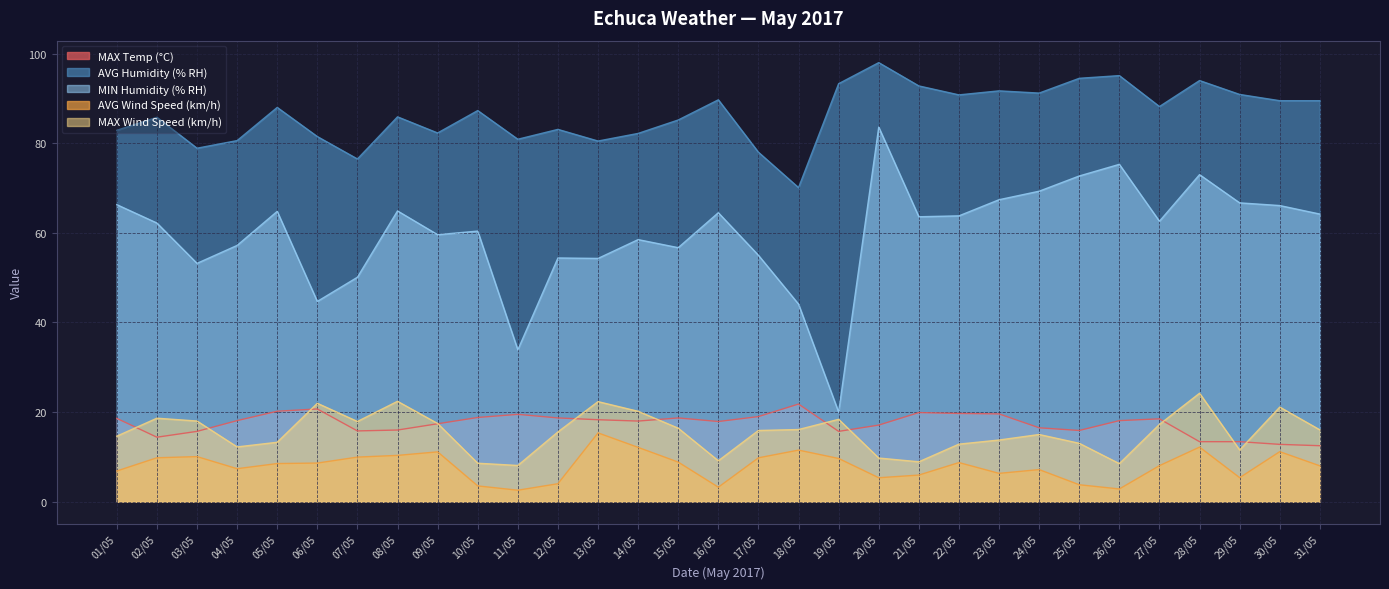

True or false: AVG Wind Speed (km/h) and MAX Temp (°C) cross at least once.

False